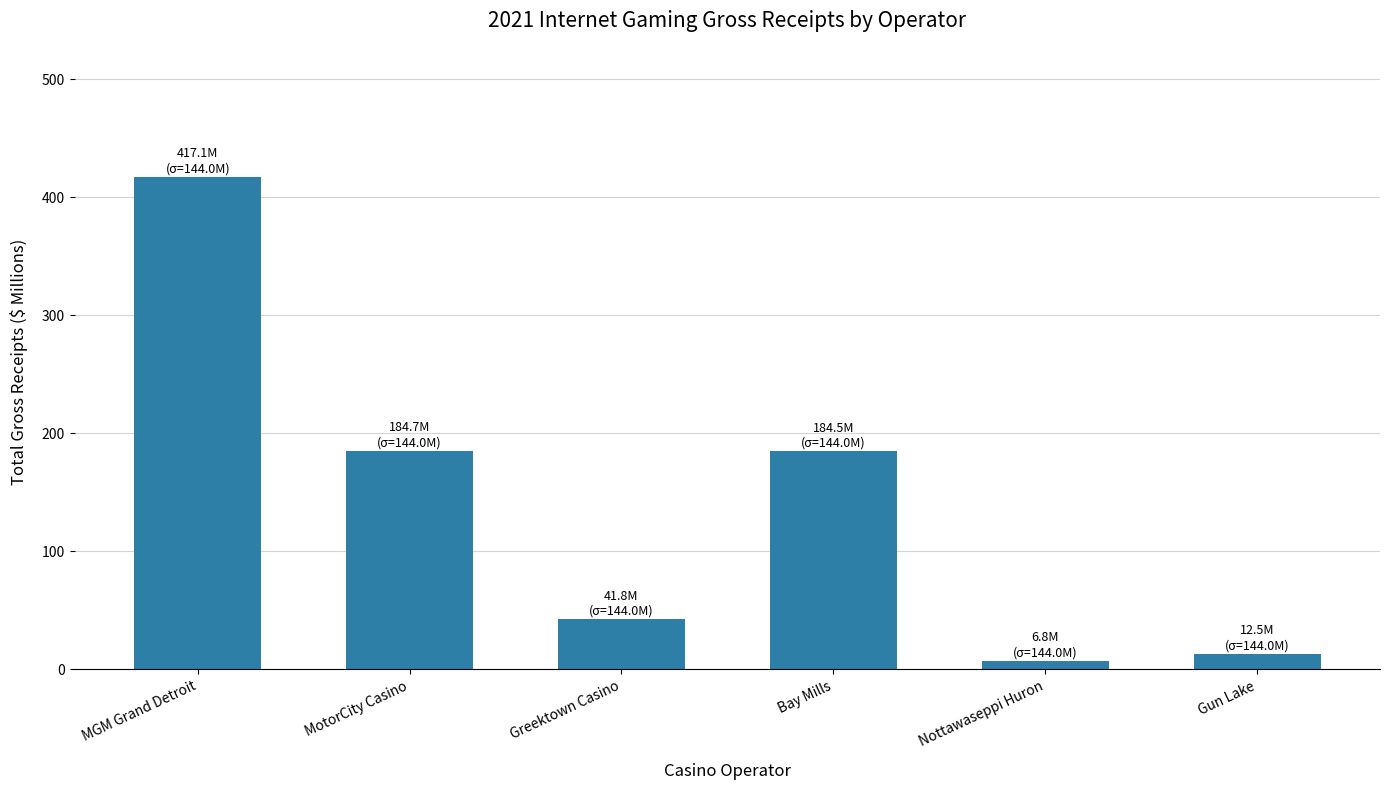

Which category has the highest value across all series?

MGM Grand Detroit